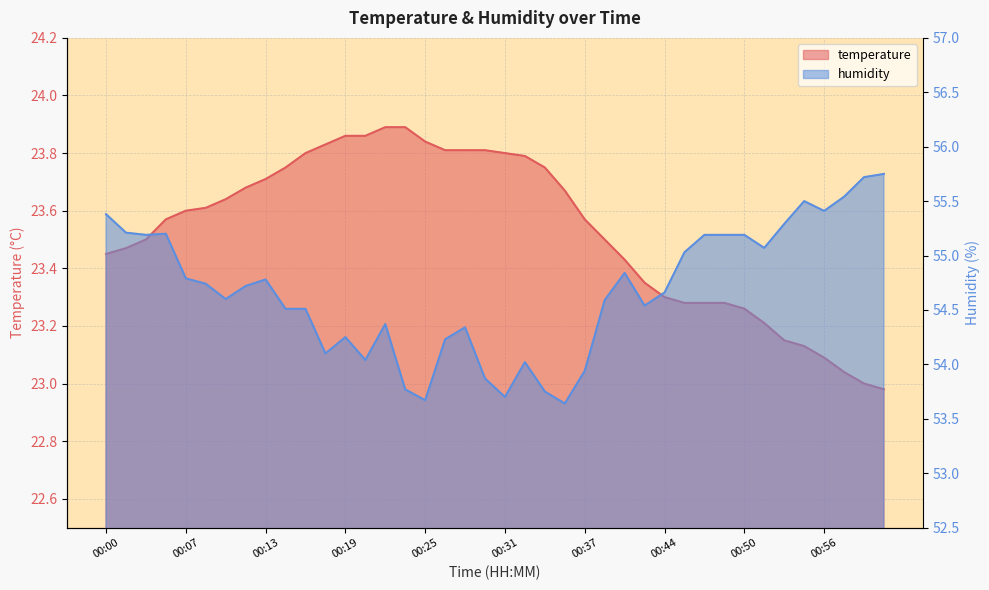

At which category is the sum across all series the highest?

00:00